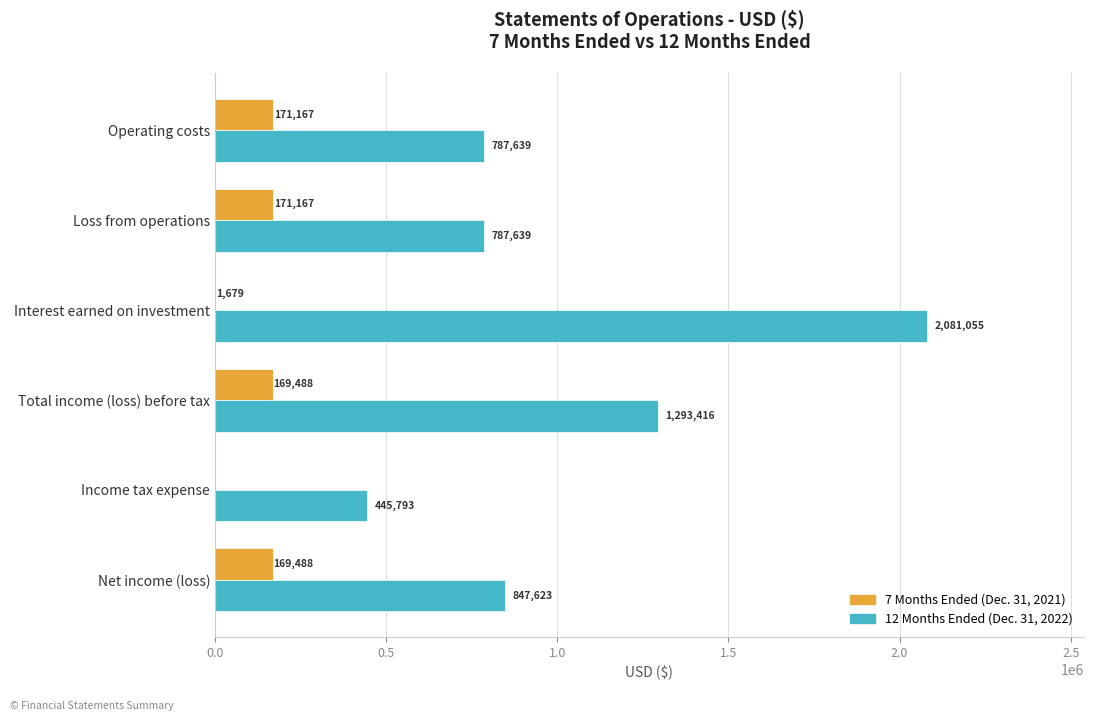

At which label is 12 Months Ended (Dec. 31, 2022) closest to 1263424?

Total income (loss) before tax